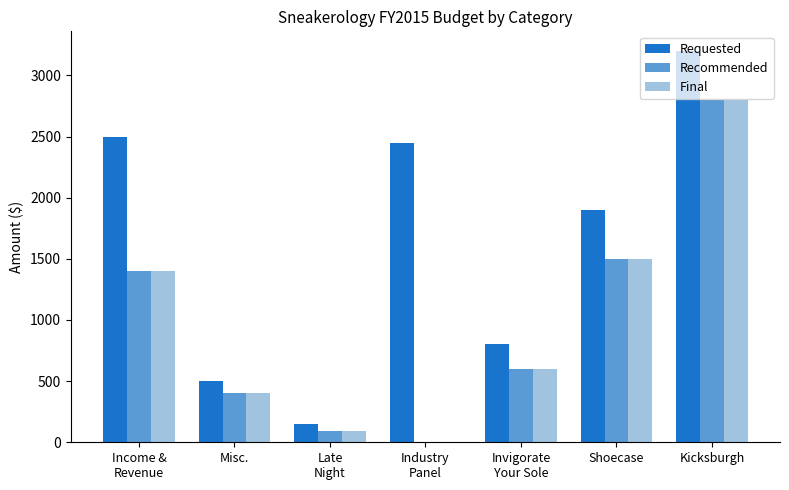

Are the bars horizontal?

No